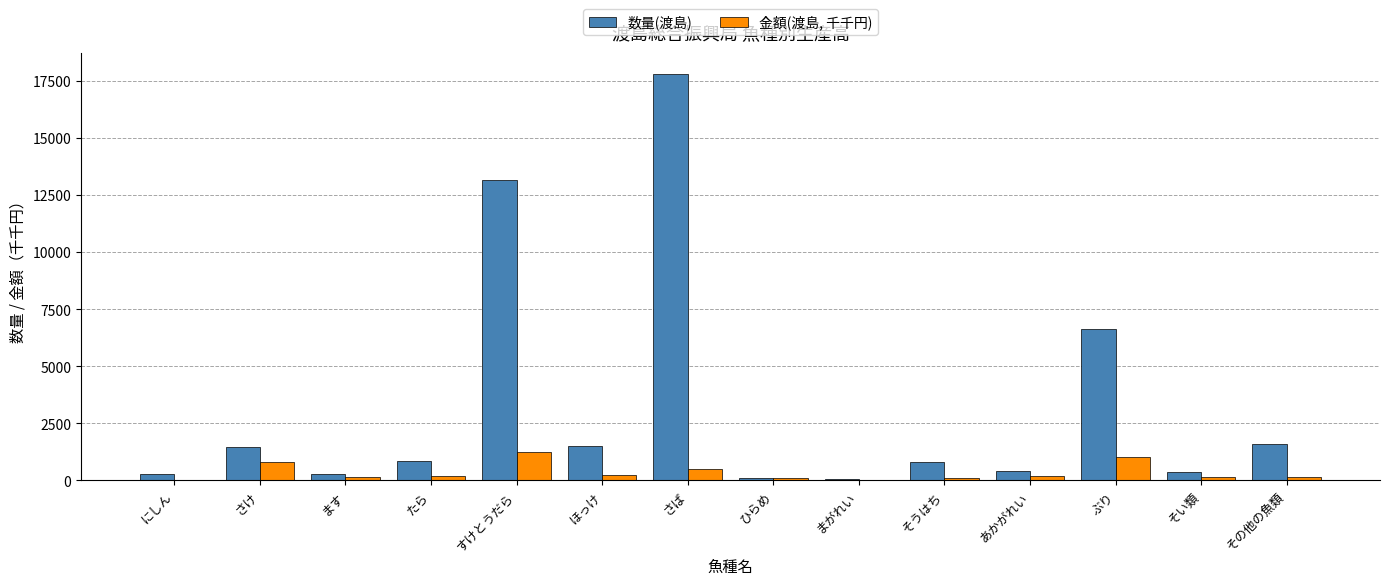

What value does the 数量(渡島) series have at すけとうだら?

13151.0